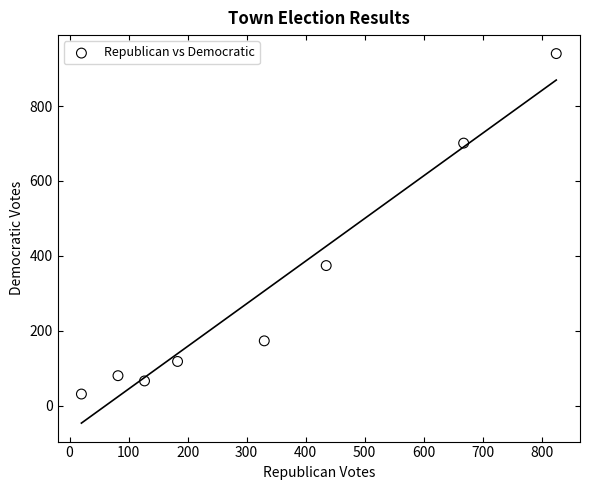

What is the range of X values (max minus min)?

805